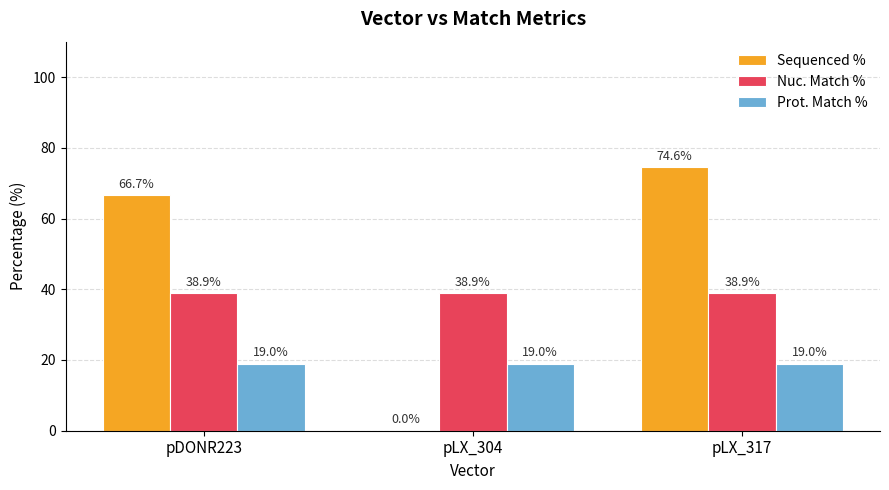

Where does the Sequenced % series first go above 66?

pDONR223